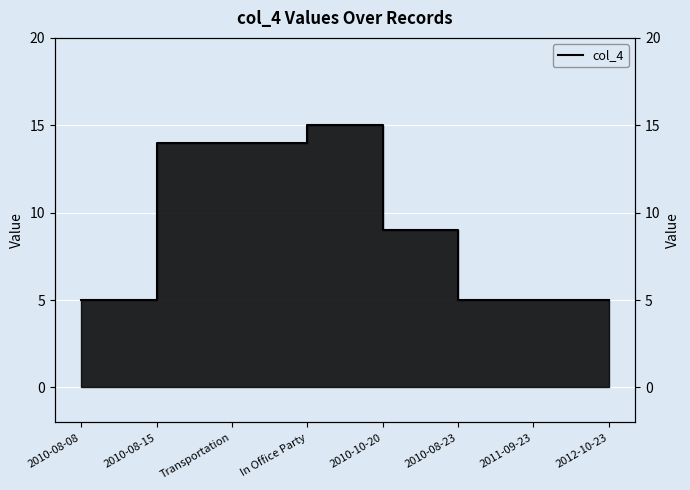

List the labels in order of value, smallest first.

2010-08-08, 2010-08-23, 2011-09-23, 2012-10-23, 2010-10-20, 2010-08-15, Transportation, In Office Party